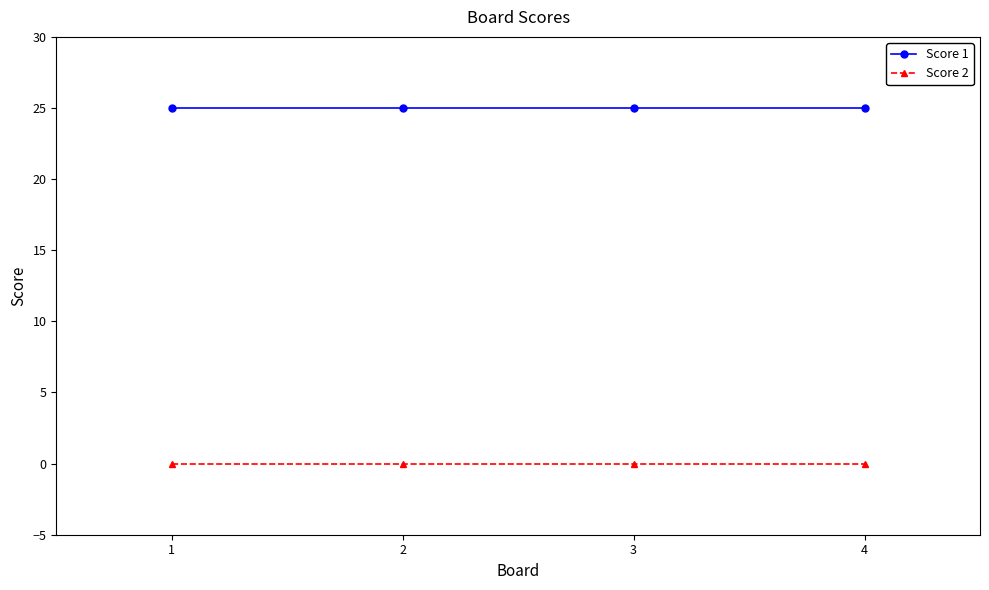

What is the spread (max minus min) of values at 2?

25